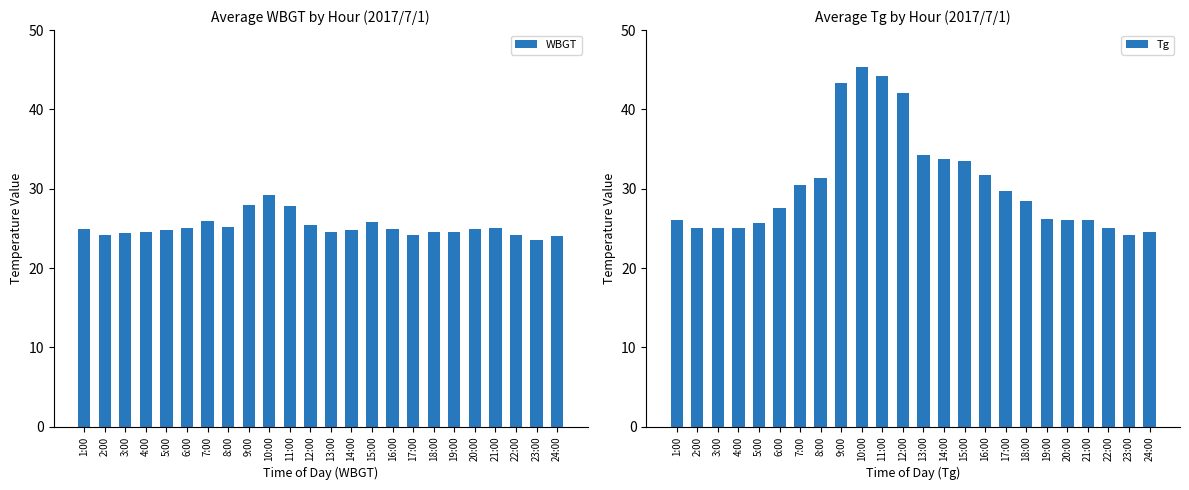

The WBGT series shows 6.8 at 24:00. True or false?

False